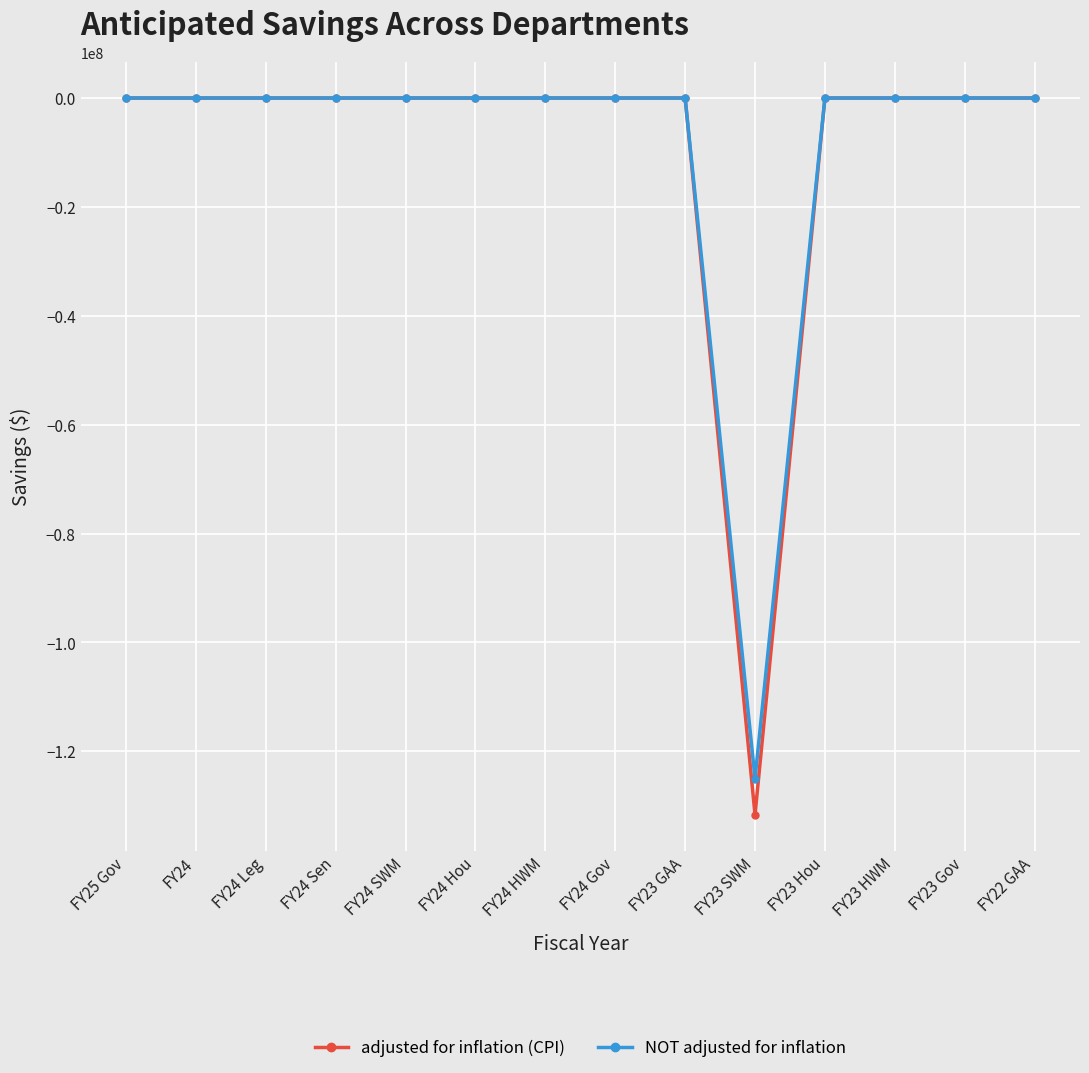

True or false: adjusted for inflation (CPI) has a value of 0 at FY24 SWM.

True